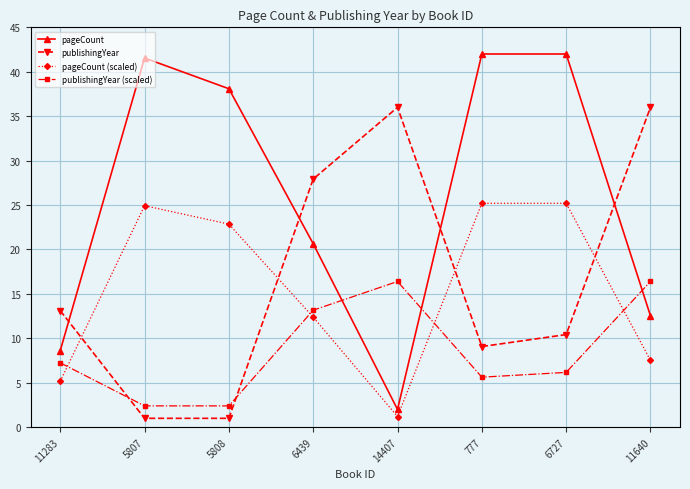

What is the sum of all publishingYear (scaled) values?

69.8